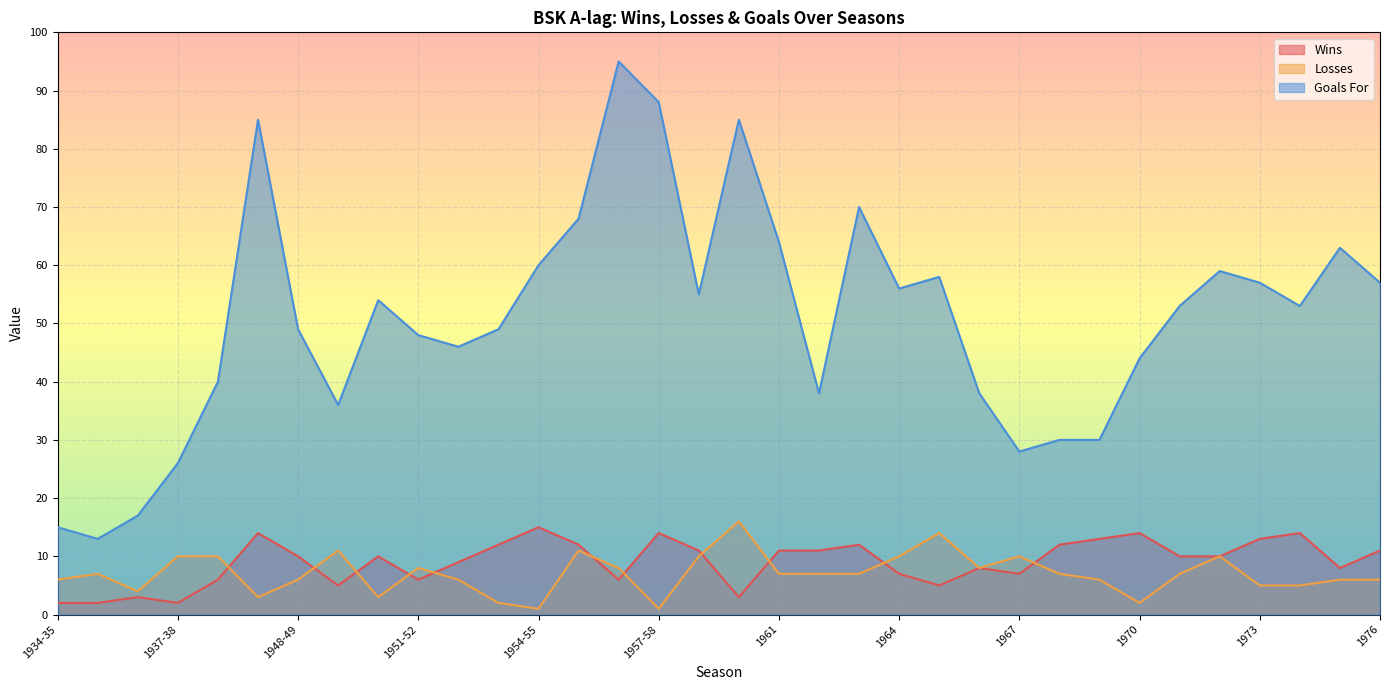

Rank the series by their maximum value, from lowest to highest.

Wins, Losses, Goals For